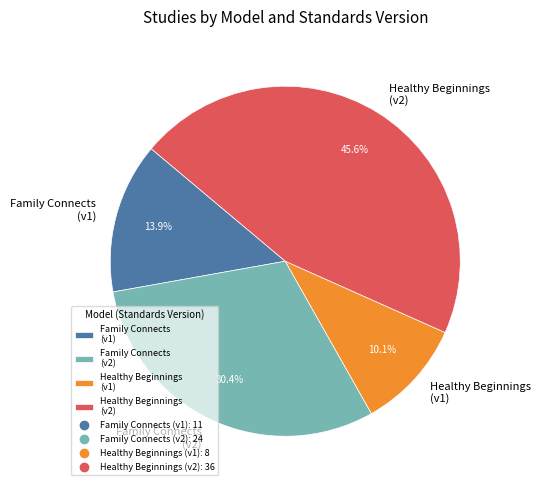

Does any single category account for the majority?

No